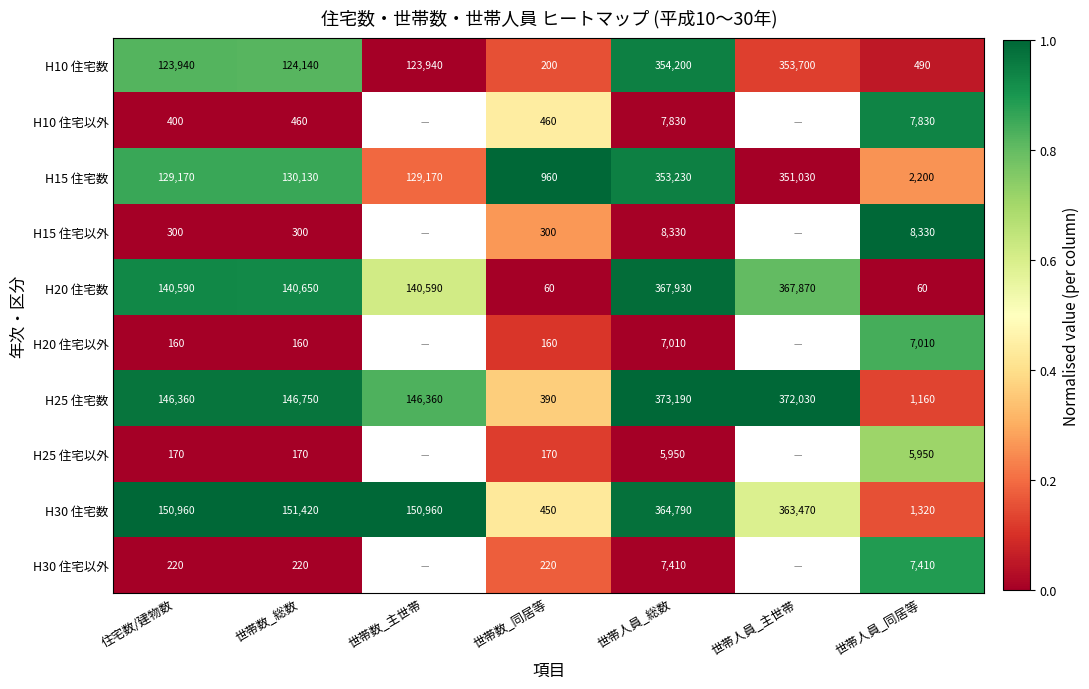

What is the difference between the highest and lowest values at 世帯数_総数?

151260.0